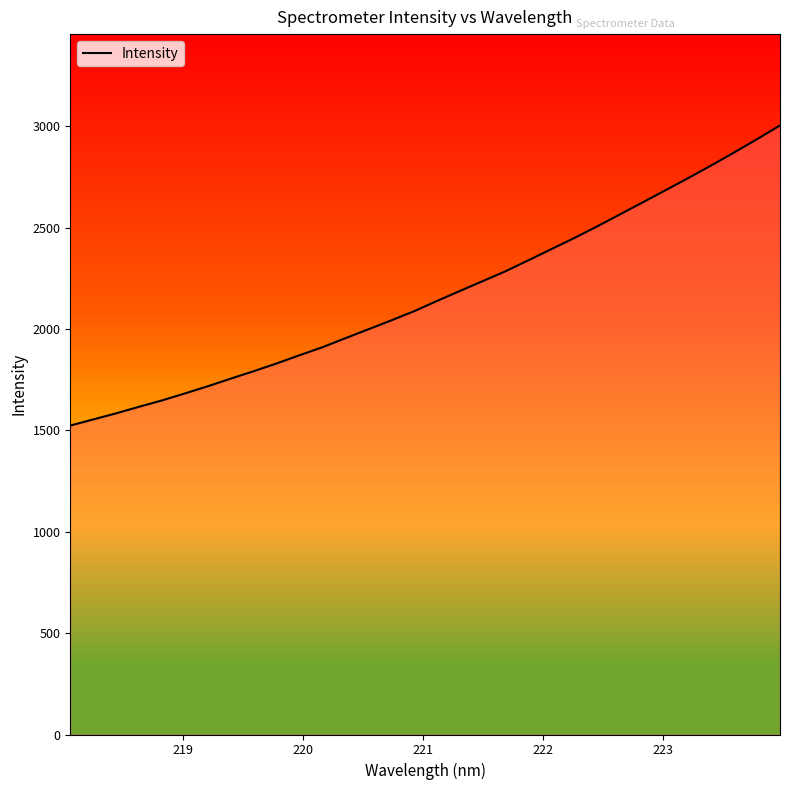

Reading left to right, list all the values displayed in this chart.

1524.2	1554.6	1584.6	1617.0	1648.3	1682.7	1718.3	1755.8	1792.5	1830.5	1871.1	1910.6	1955.0	1999.0	2042.8	2088.2	2138.7	2188.0	2236.7	2285.6	2339.7	2394.7	2449.3	2506.6	2566.1	2625.7	2685.8	2746.2	2808.2	2872.1	2937.7	3005.1